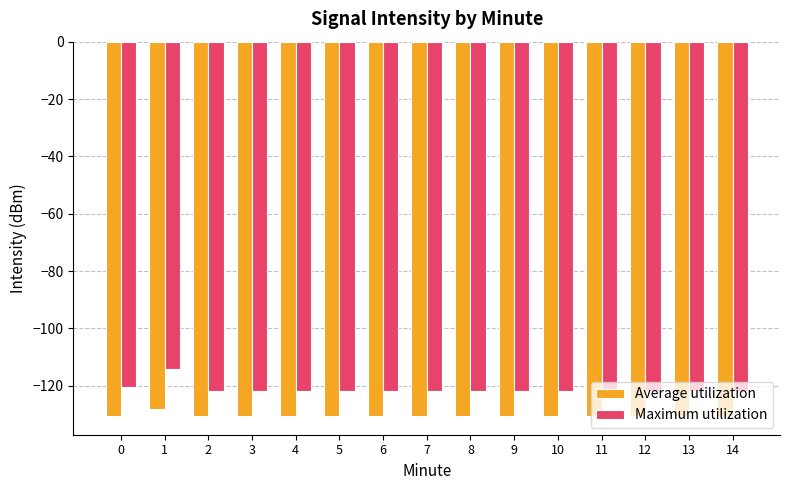

What is the value of the Maximum utilization bar at the 2nd from the left?

-114.2